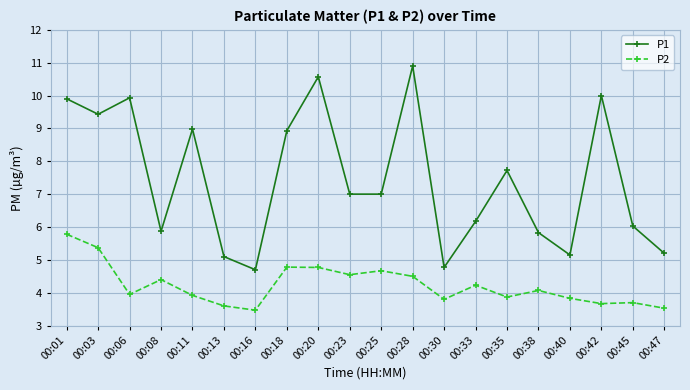

What is the difference between the second highest and minimum values in the P2 series?

1.9